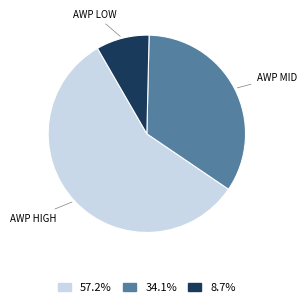

Is there a majority slice in this chart?

Yes